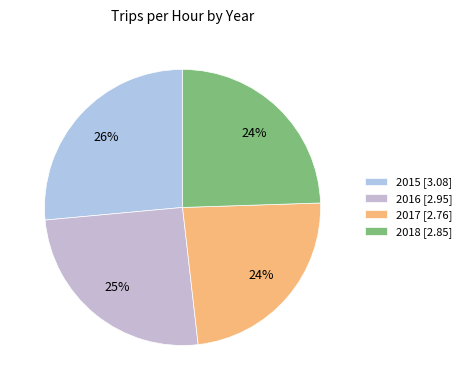

The 2015 slice represents 13% of the pie. True or false?

False